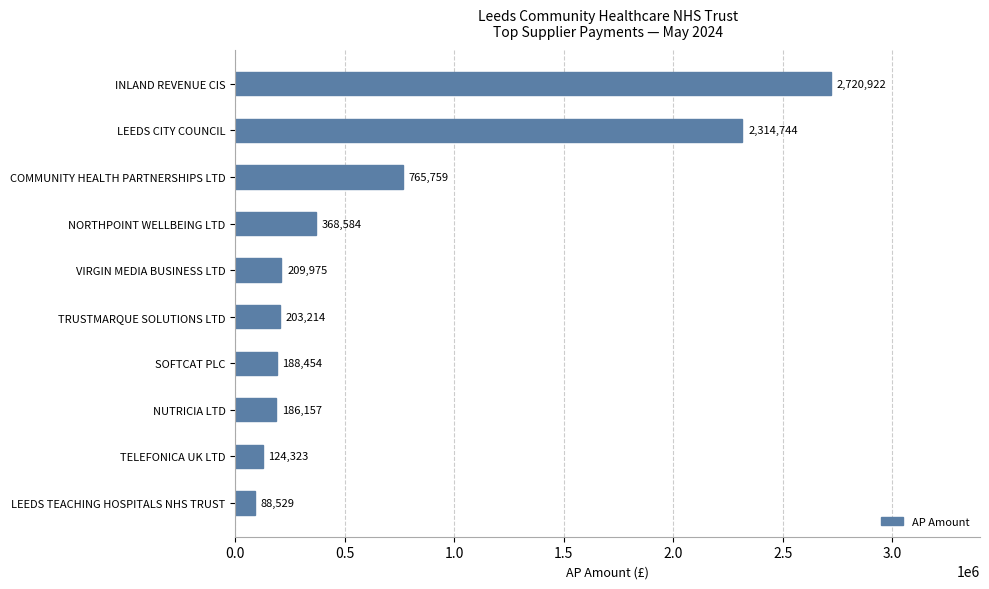

Which label corresponds to the largest value in the chart?

INLAND REVENUE CIS